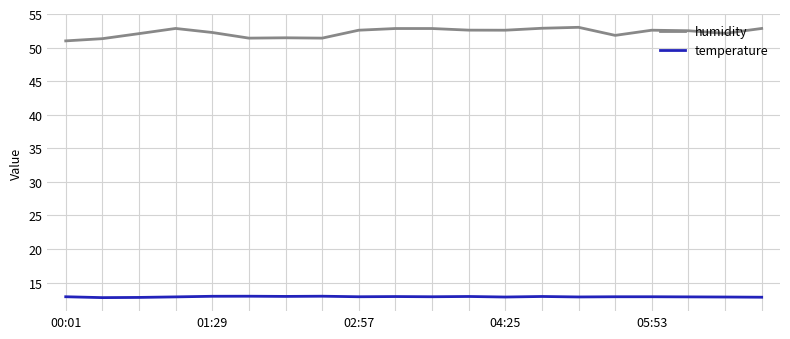

Which series has the widest spread of values?

humidity